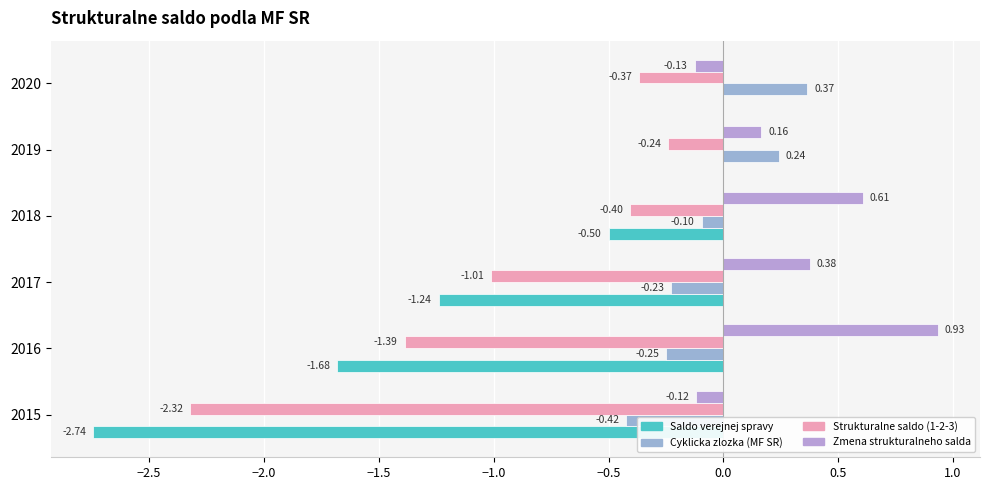

Which series has the largest total across all categories?

Zmena strukturalneho salda